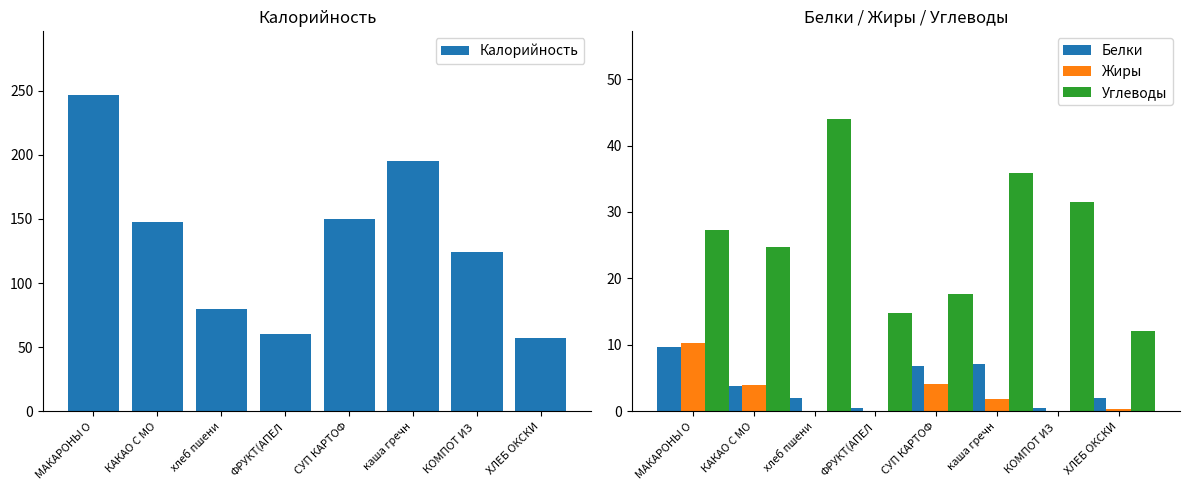

How many data points does each series have?

8